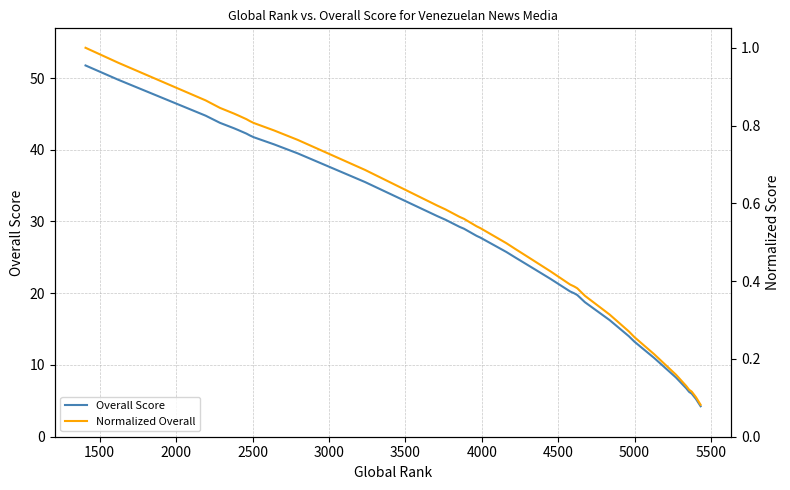

What is the smallest value displayed?

0.1